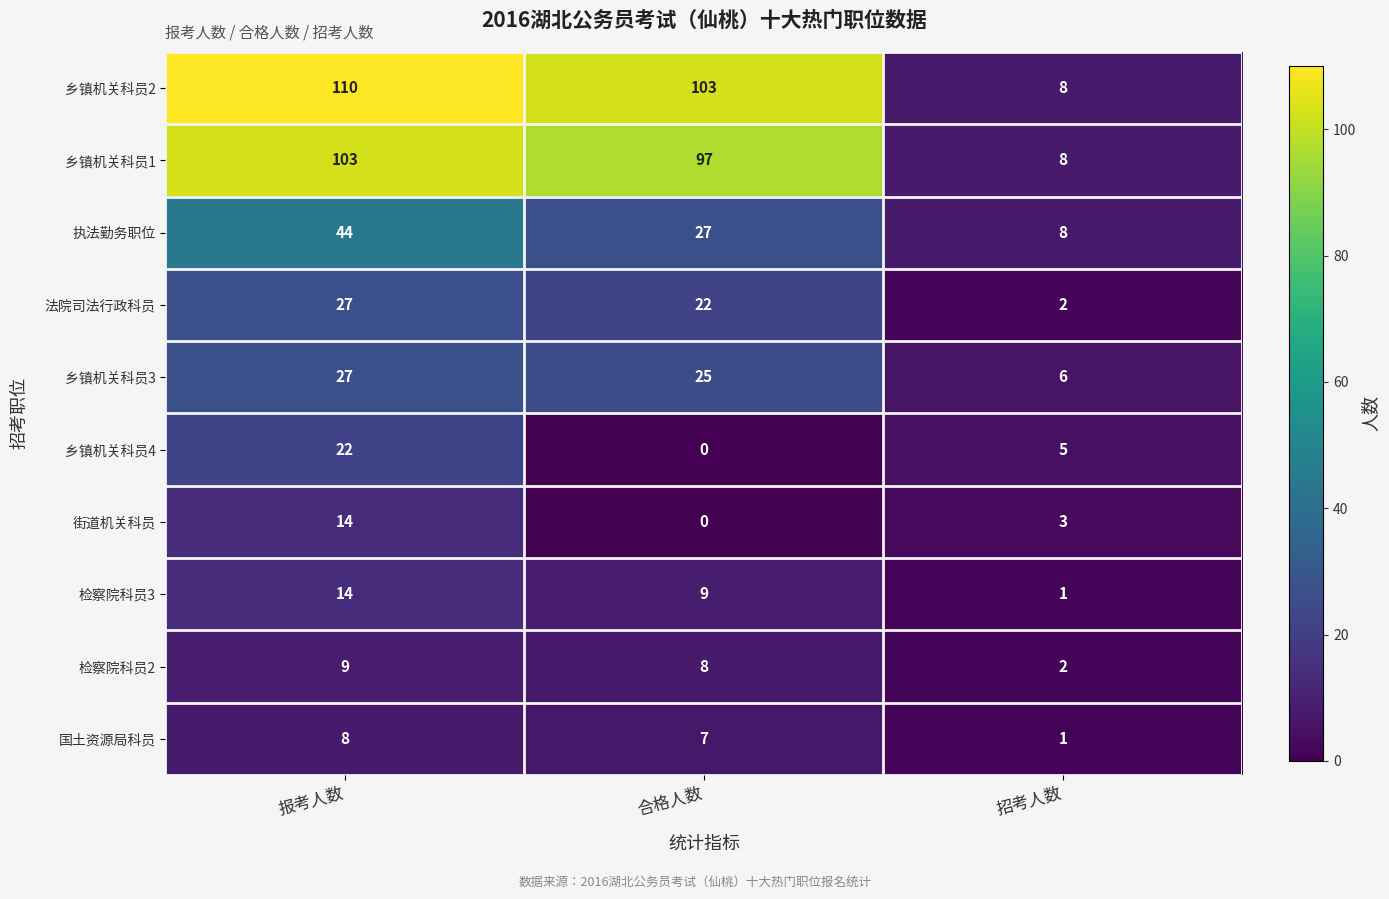

How many 国土资源局科员 values are between 1 and 8?

3